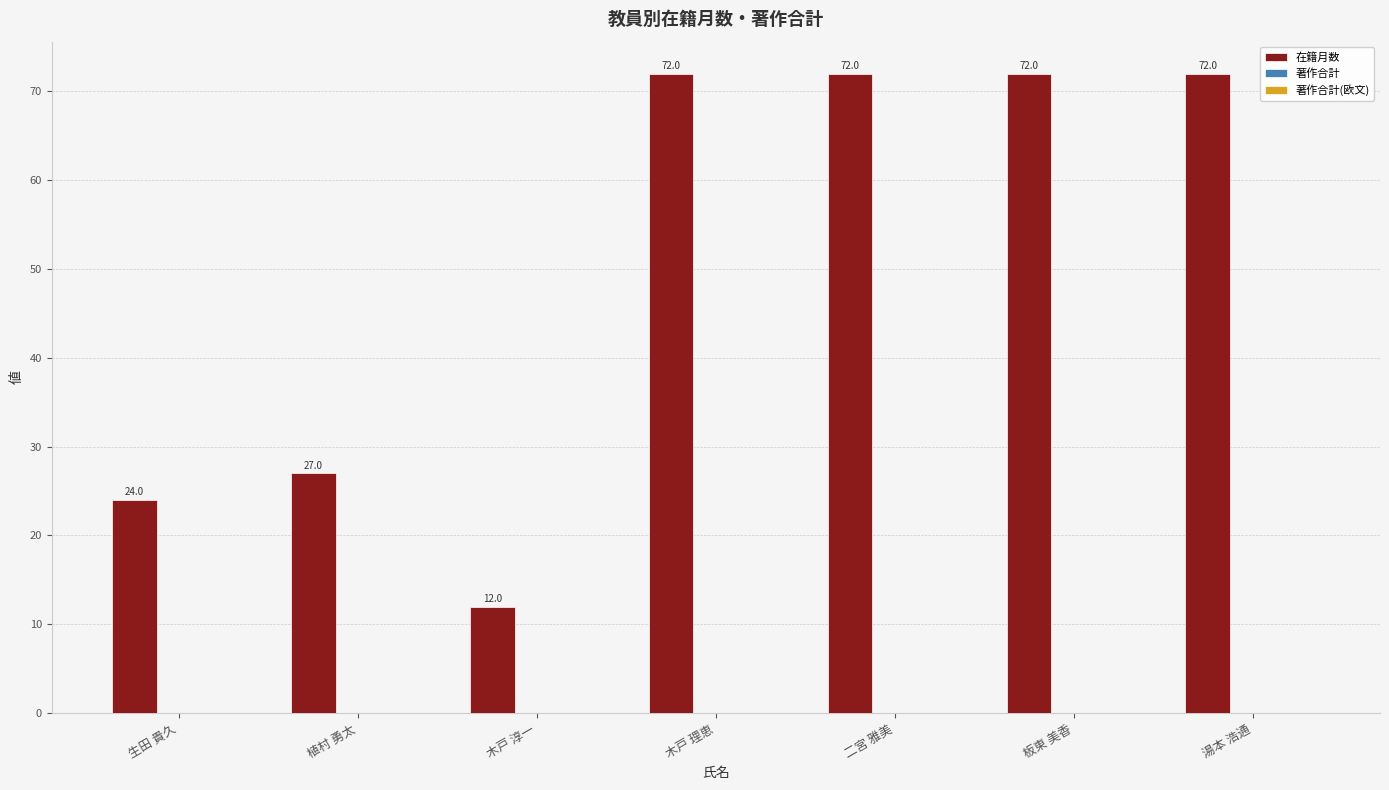

What is the difference between the maximum and minimum values?

60